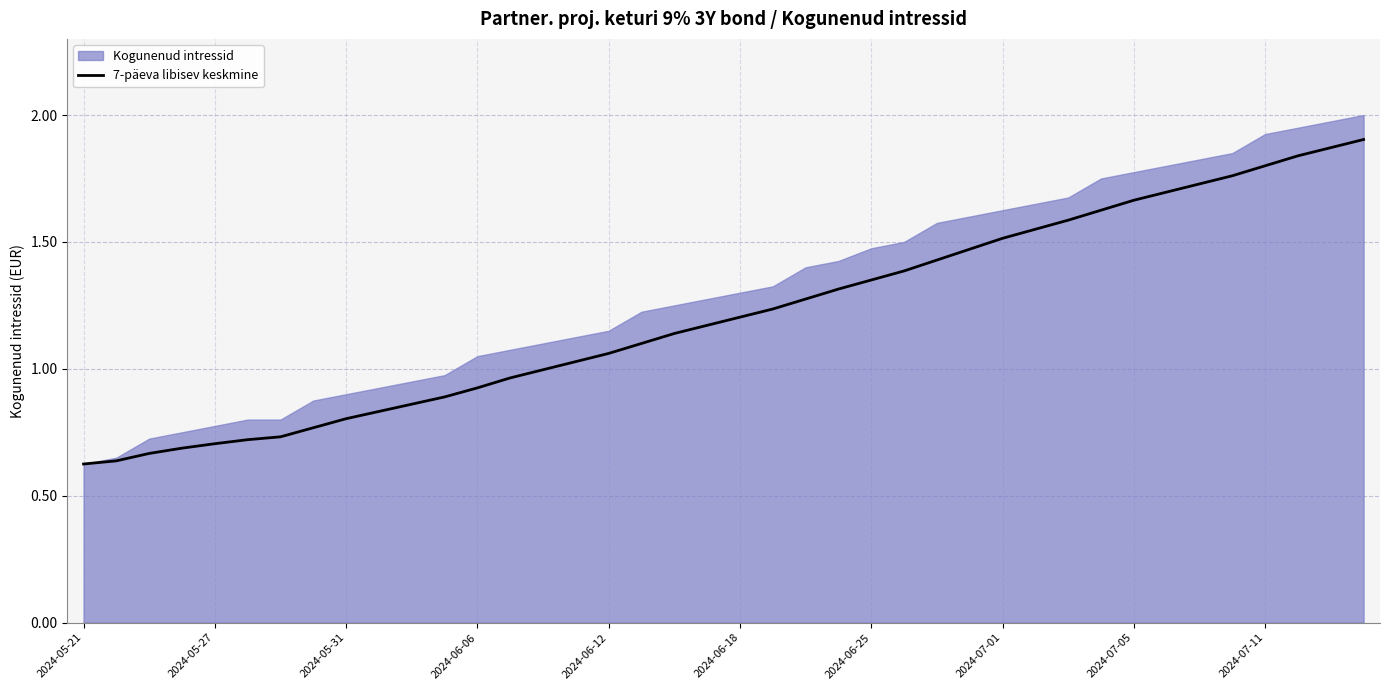

The value of 7-päeva libisev keskmine at 2024-05-27 is 0.7. True or false?

True